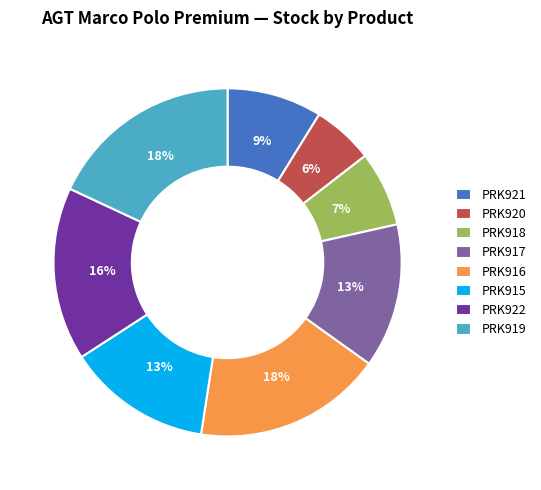

To the nearest percent, what is the combined percentage of PRK918 and PRK921?

16%